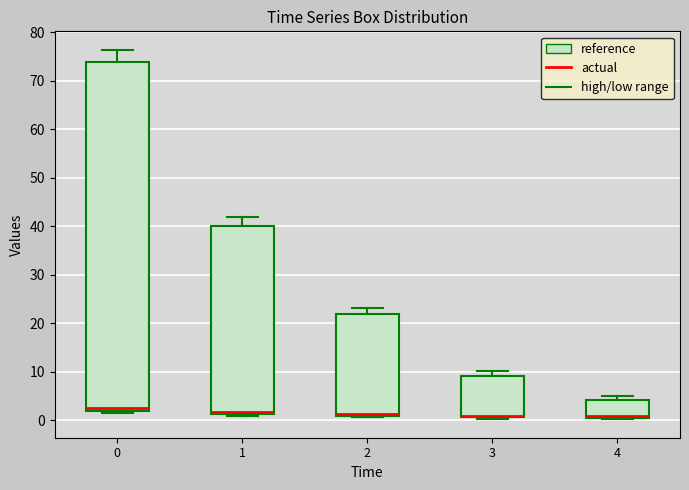

Reading left to right, read every box against the y-axis: the position of its median line, the range the box covers, and the ends of its whiskers. The values are not printed on the chart, so give them approximately, as read against the axis.

0: median 2 (just above the box's lower edge), box 2 to 74, whiskers 2 (just below the box's lower edge) to 76
1: median 2, box 1 to 40, whiskers 1 (just below the box's lower edge) to 42
2: median 1 (just above the box's lower edge), box 1 to 22, whiskers 1 (just below the box's lower edge) to 23
3: median 1 (drawn on the box's lower edge), box 1 to 9, whiskers 0 to 10
4: median 1 (drawn on the box's lower edge), box 1 to 4, whiskers 0 to 5